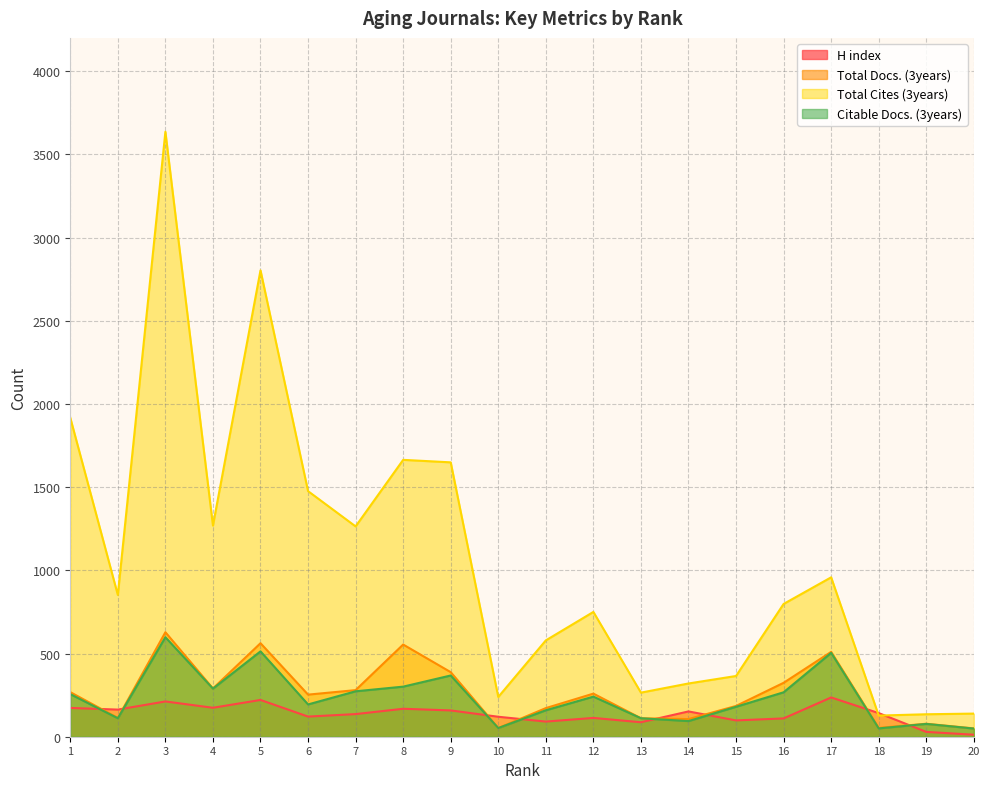

How many interior local peaks does the Citable Docs. (3years) series have?

6